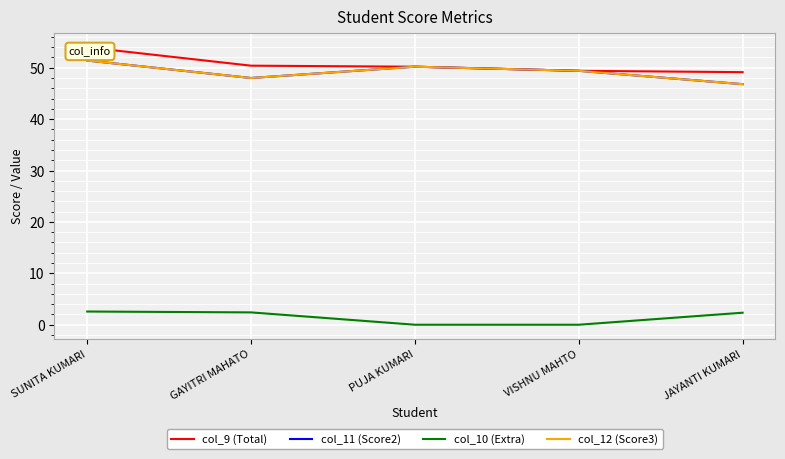

True or false: col_12 (Score3) has a value of 49.4 at VISHNU MAHTO.

True